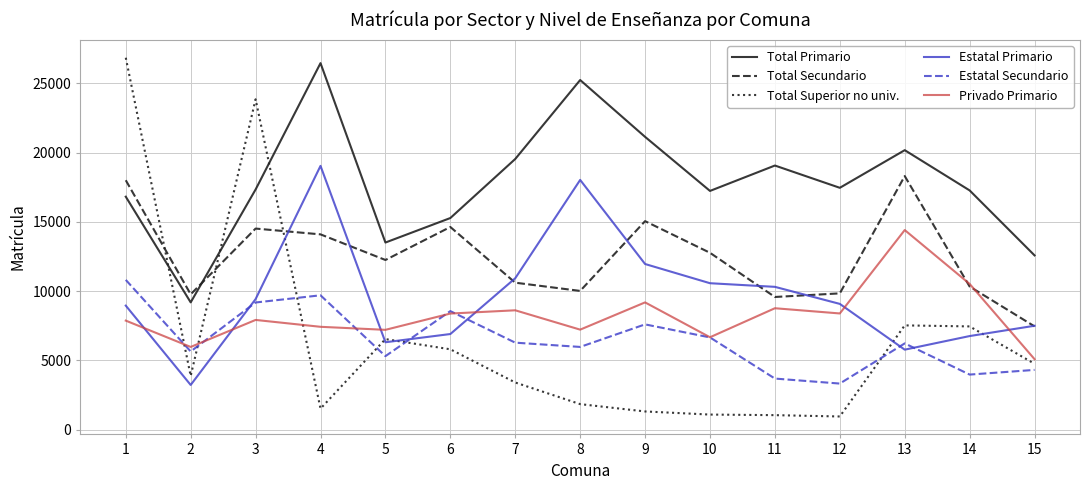

In Estatal Secundario, how many points are higher than both neighbors (excluding endpoints)?

4